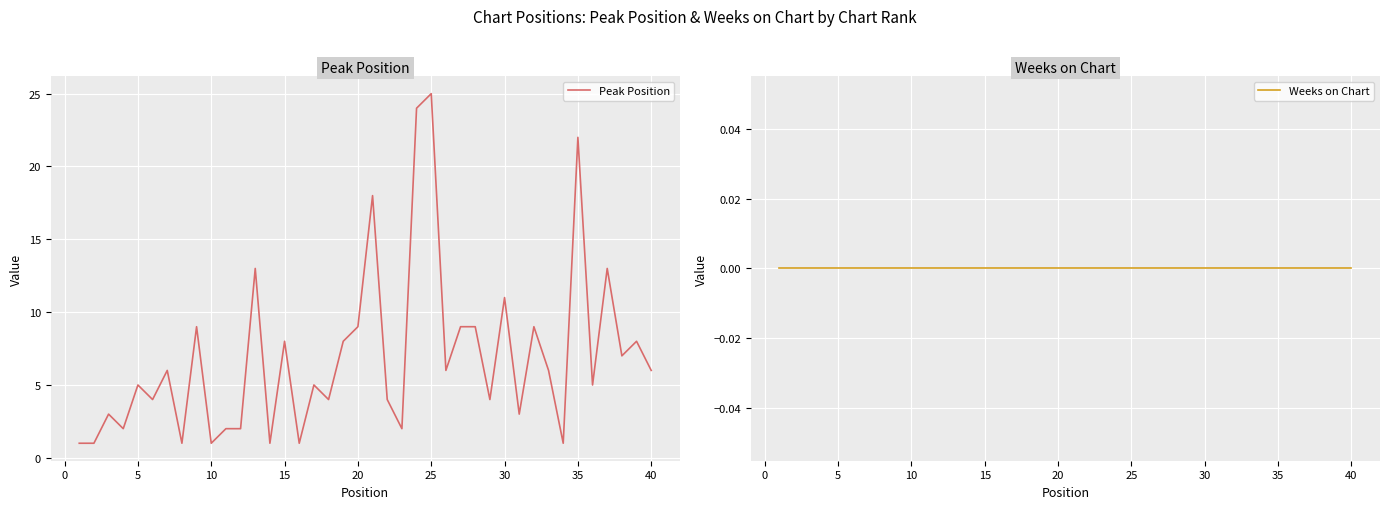

The Peak Position series shows 22 at 35. True or false?

True